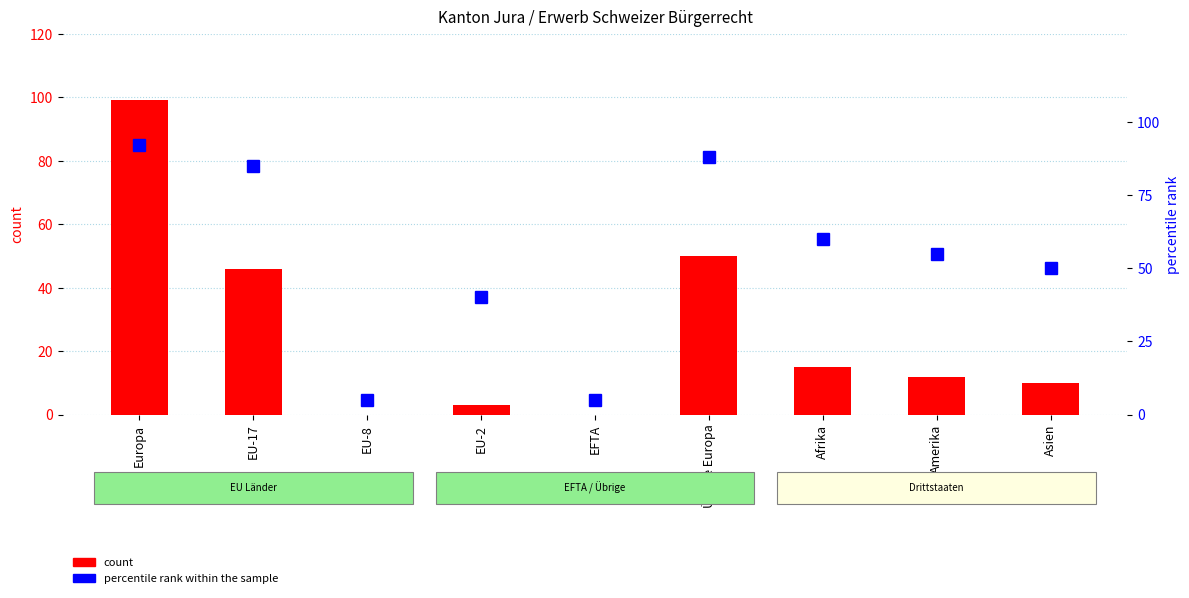

Reading left to right, extract all data points from this chart.

count: Europa=99	EU-17=46	EU-8=0	EU-2=3	EFTA=0	Übrige Europa=50	Afrika=15	Amerika=12	Asien=10
percentile rank within the sample: Europa=92	EU-17=85	EU-8=5	EU-2=40	EFTA=5	Übrige Europa=88	Afrika=60	Amerika=55	Asien=50